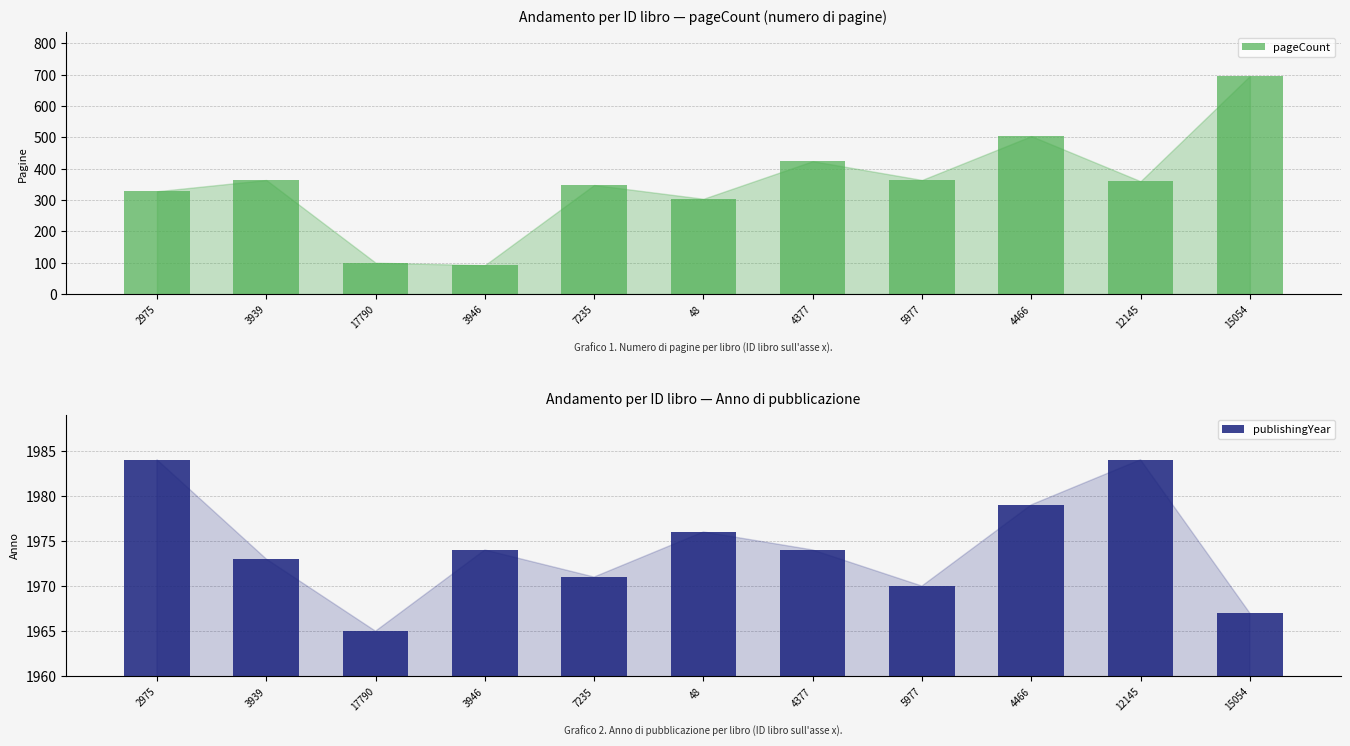

Which category has the lowest value across all series?

3946